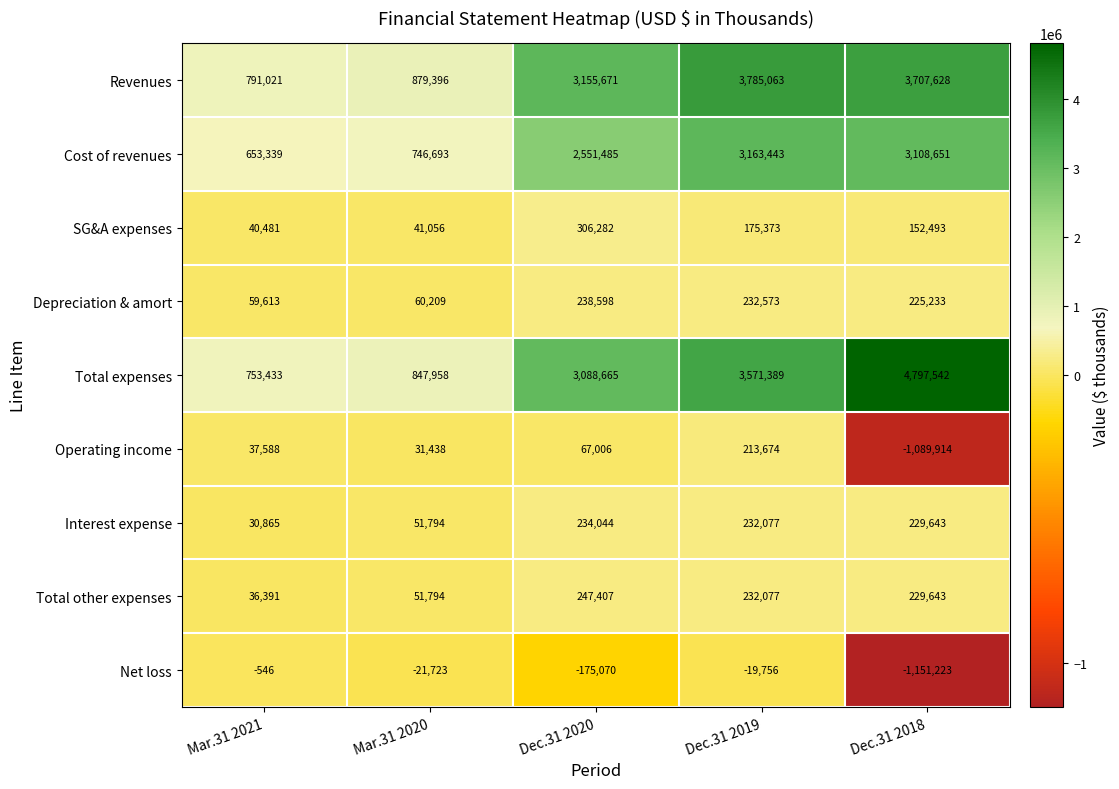

List the series in order of their peak value, lowest first.

Net loss, Operating income, Interest expense, Depreciation & amort, Total other expenses, SG&A expenses, Cost of revenues, Revenues, Total expenses